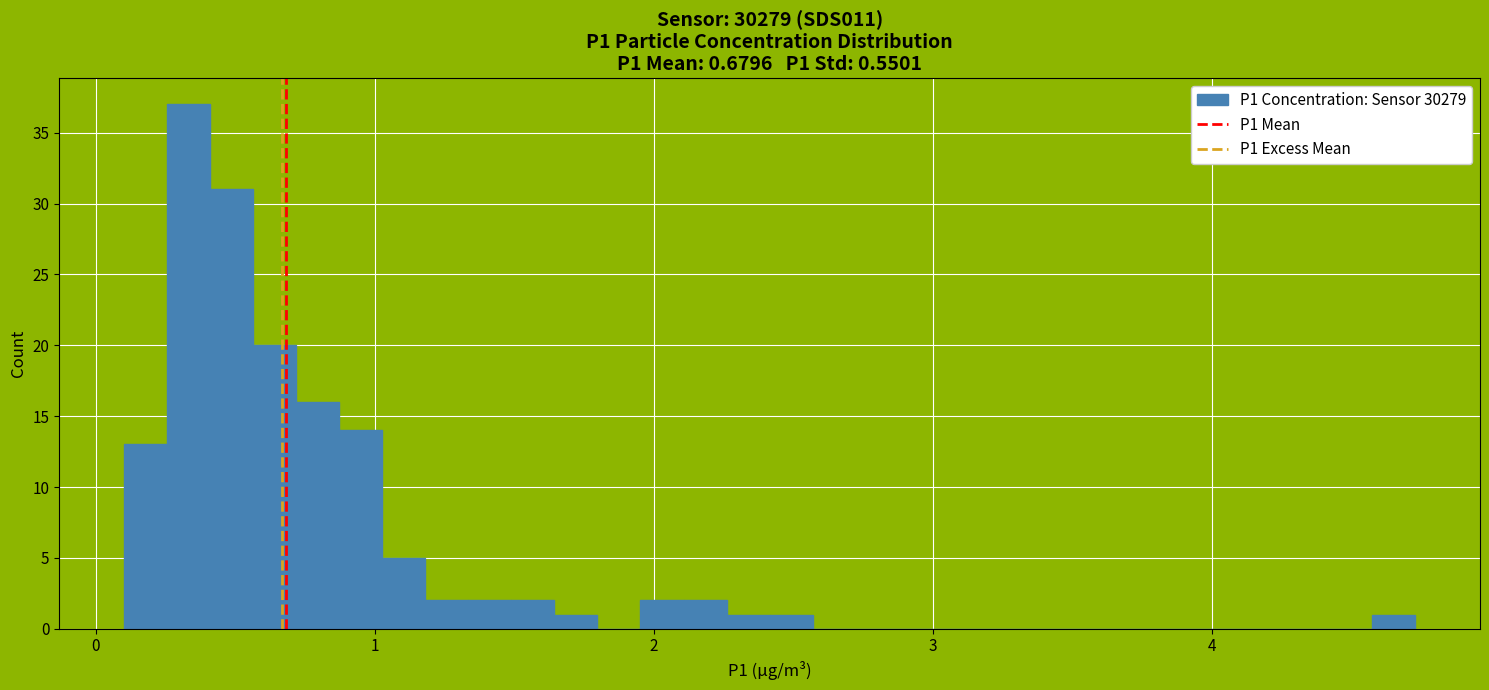

Around what value on the x-axis is the tallest bar? Give the approximate position of its centre, as read against the axis.

0.3